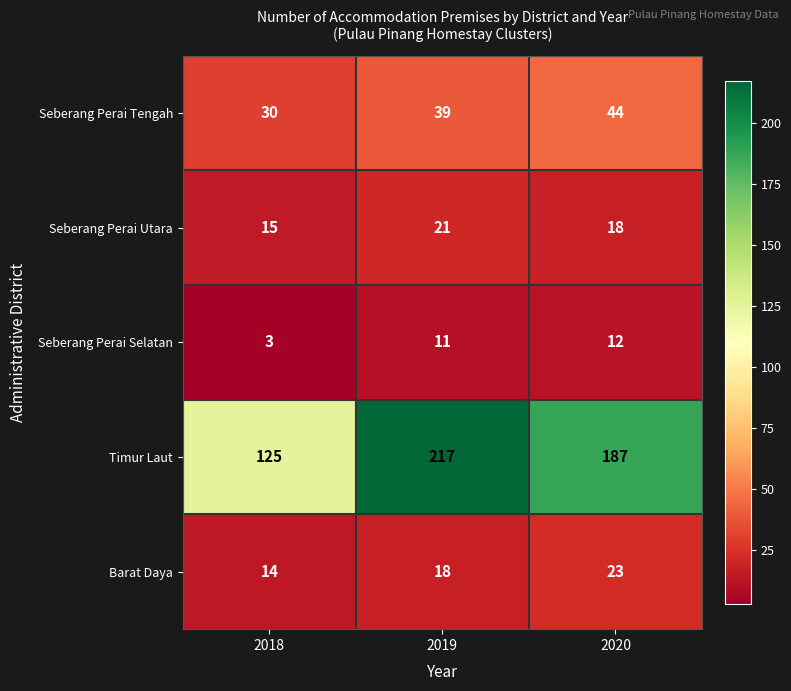

The value of Seberang Perai Utara at 2019 is 21. True or false?

True